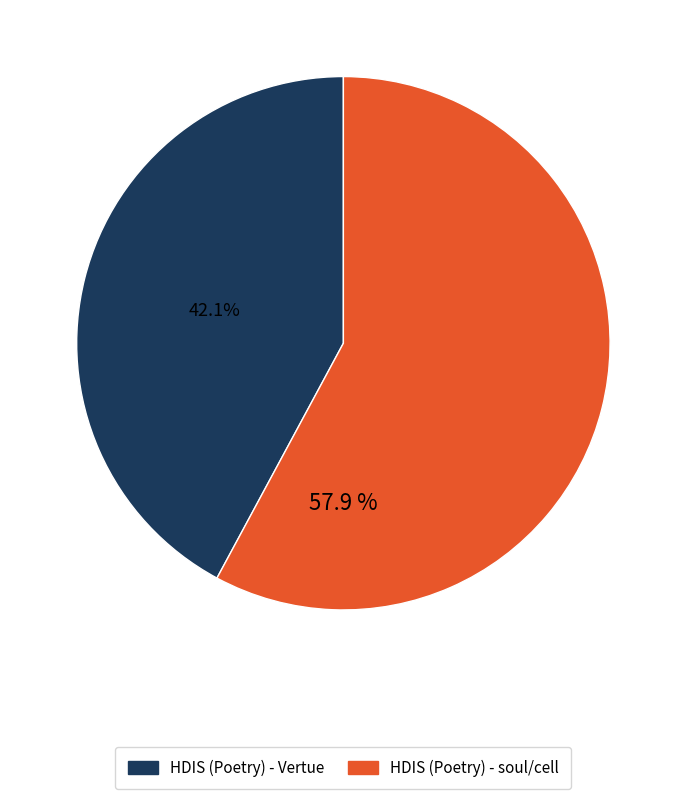

How many segments does this pie chart have?

2